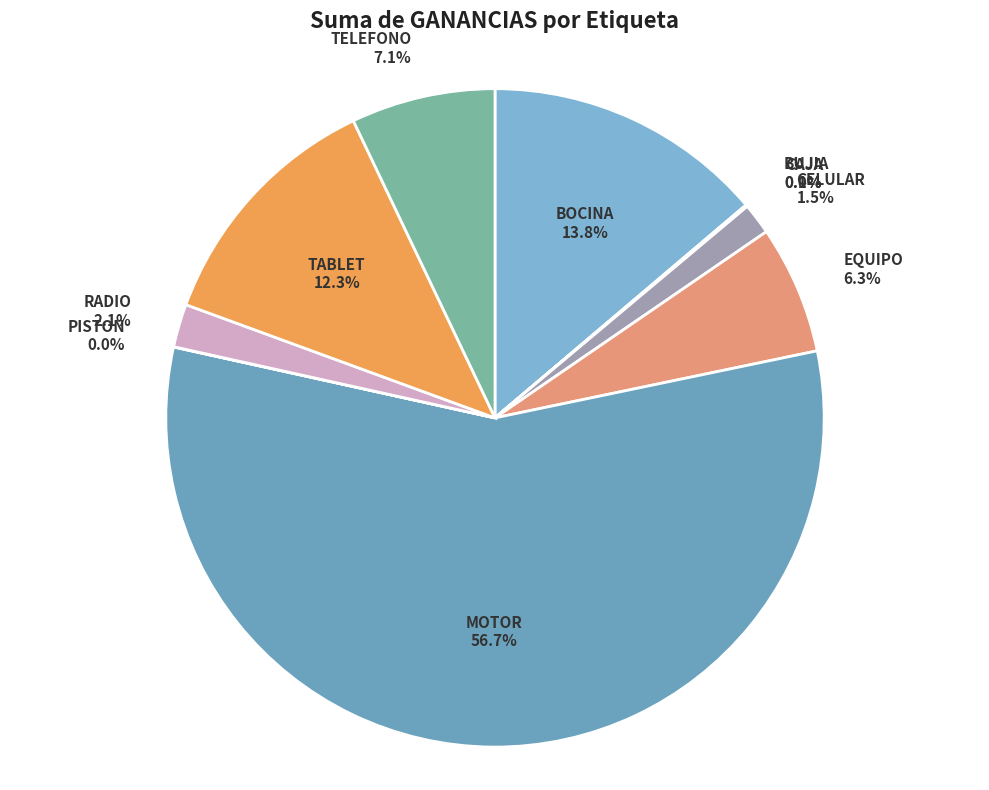

How many slices are in this pie chart?

10